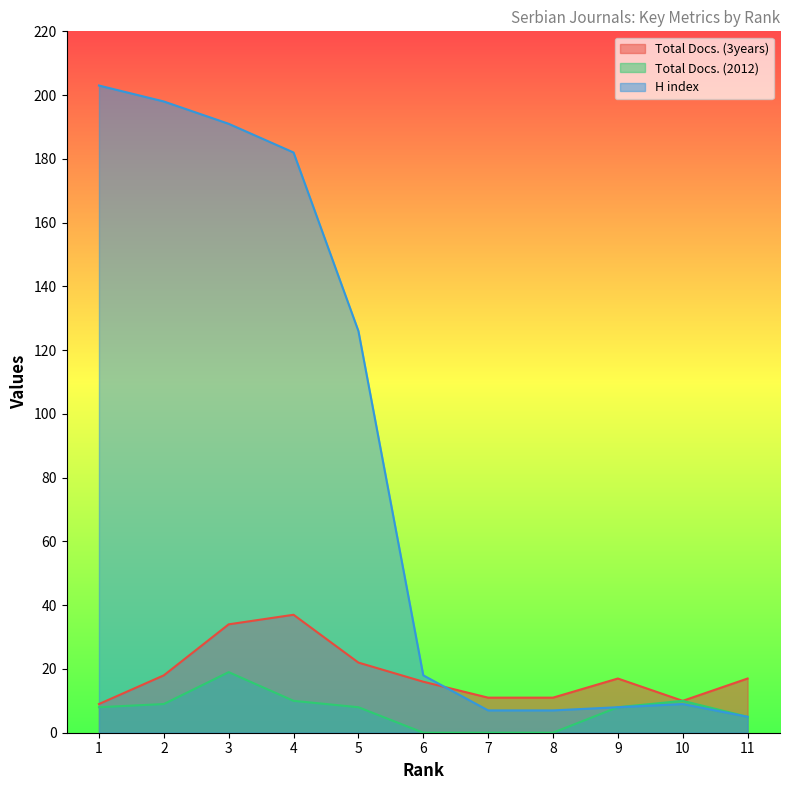

How many data points does each series have?

11